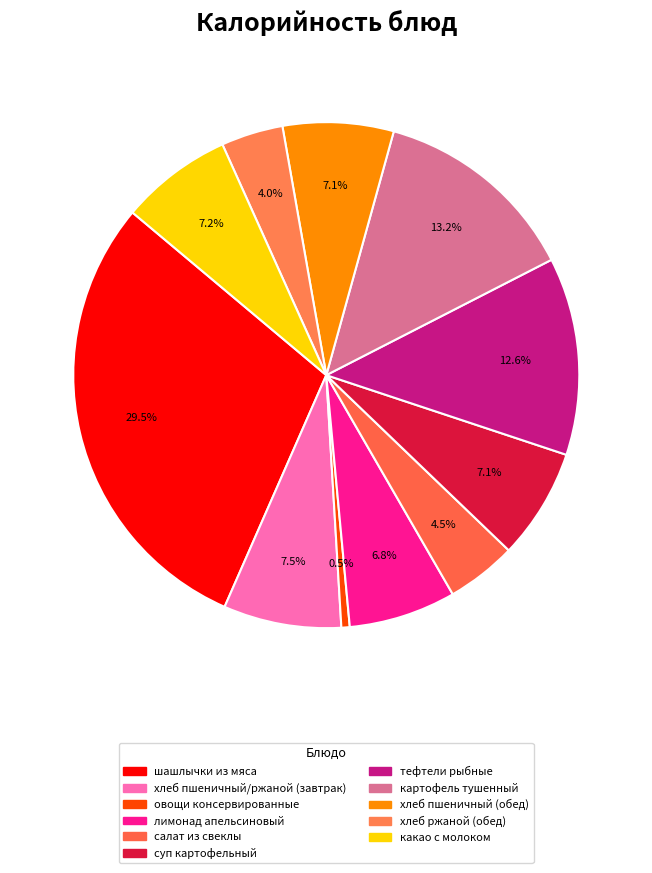

To the nearest percent, what is the combined percentage of лимонад апельсиновый and хлеб пшеничный (обед)?

14%